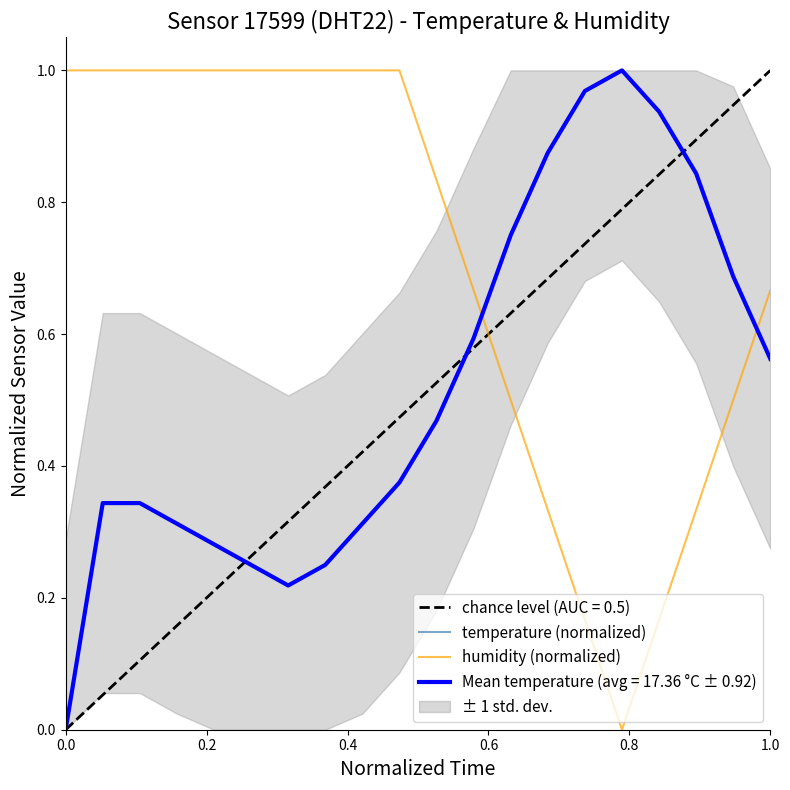

How many humidity (normalized) values are between 0 and 1?

20